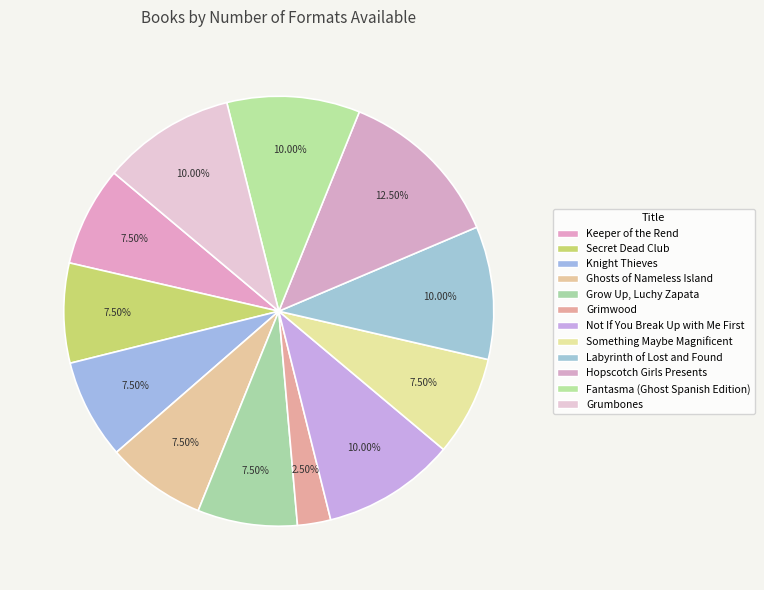

Which slice is the largest?

Hopscotch Girls Presents